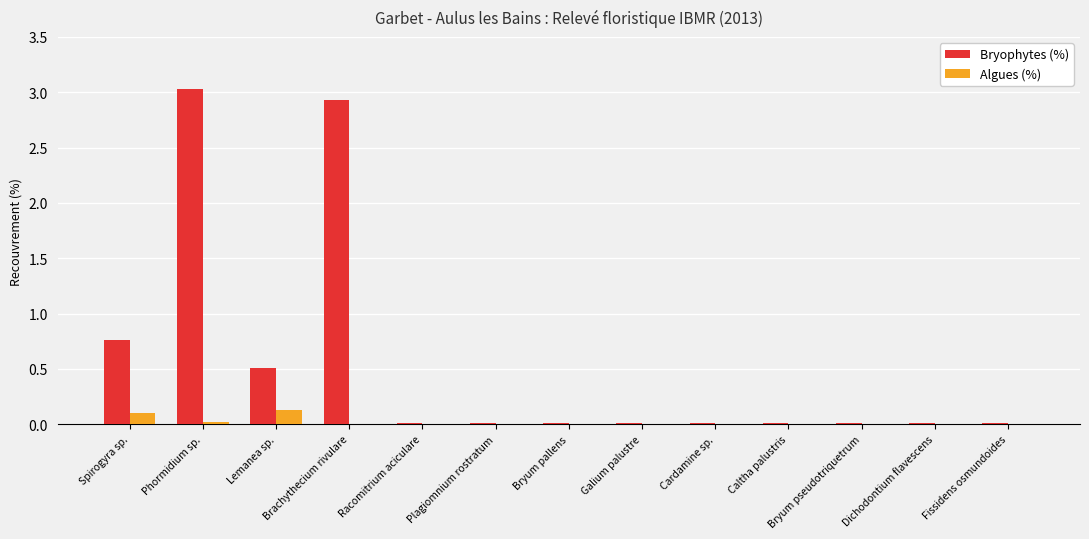

Which category has the highest value in the Bryophytes (%) series?

Phormidium sp.